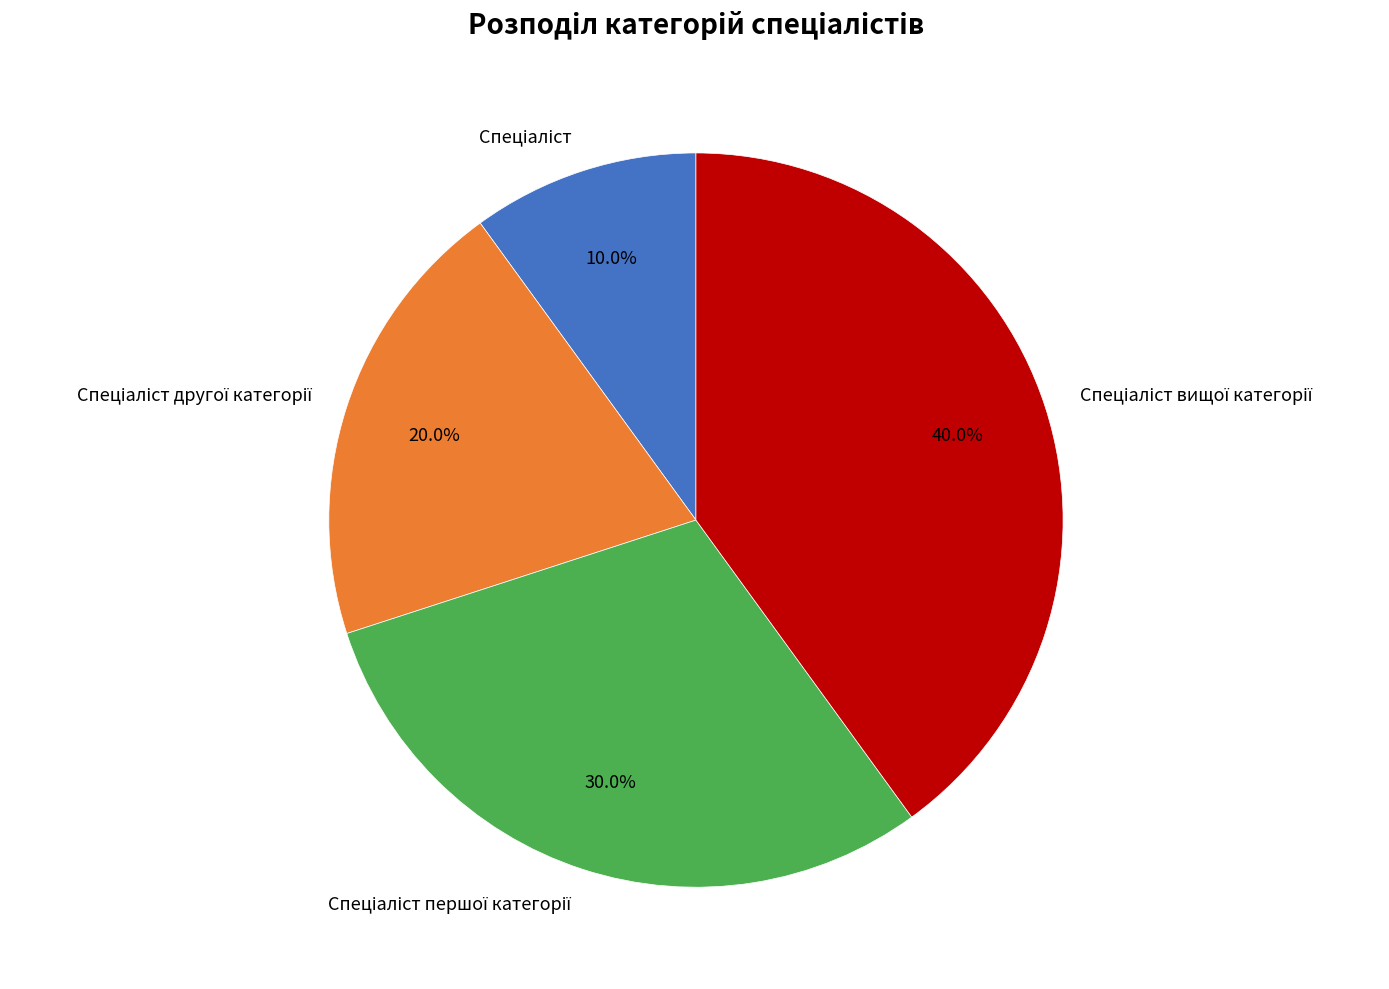

Is there a majority slice in this chart?

No